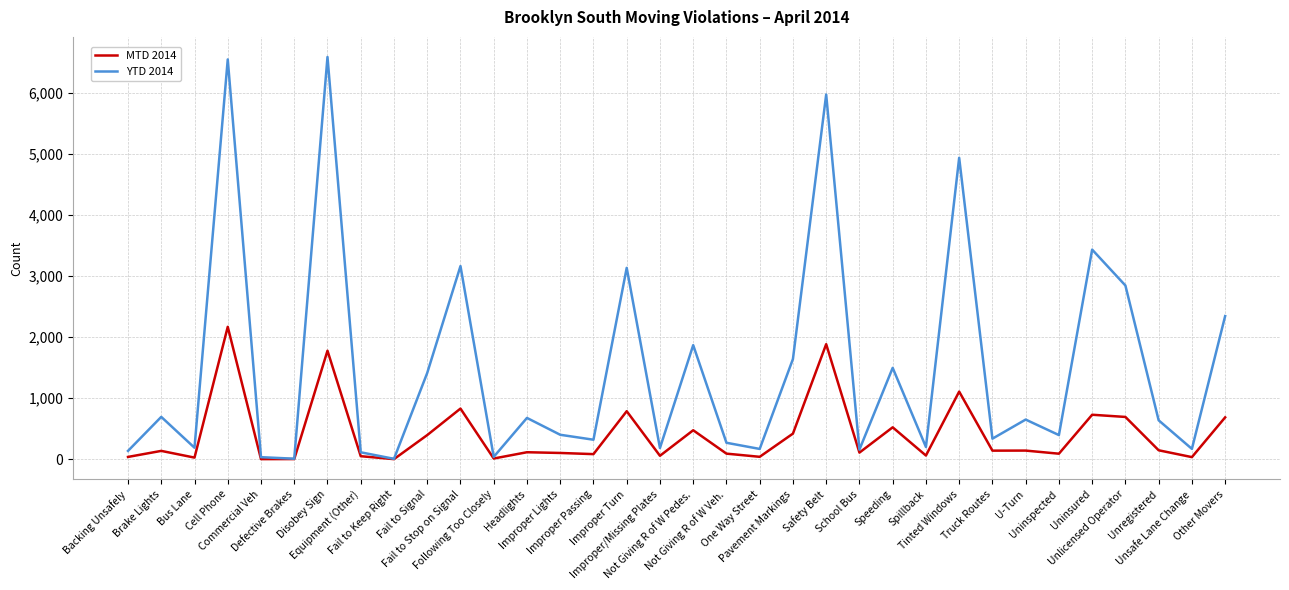

What is the difference between the highest and lowest values at U-Turn?

508